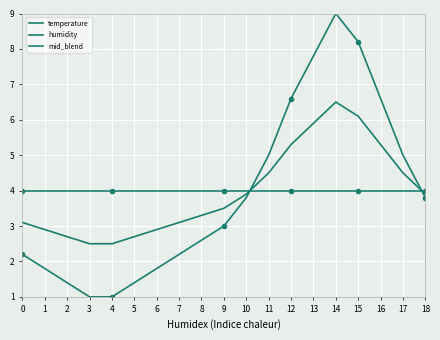

What is the value of the mid_blend point at the 13th from the left?

5.3